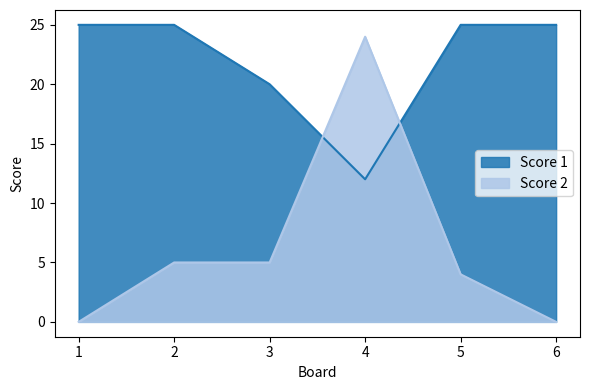

What is the value of the Score 2 point at the 3rd from the left?

5